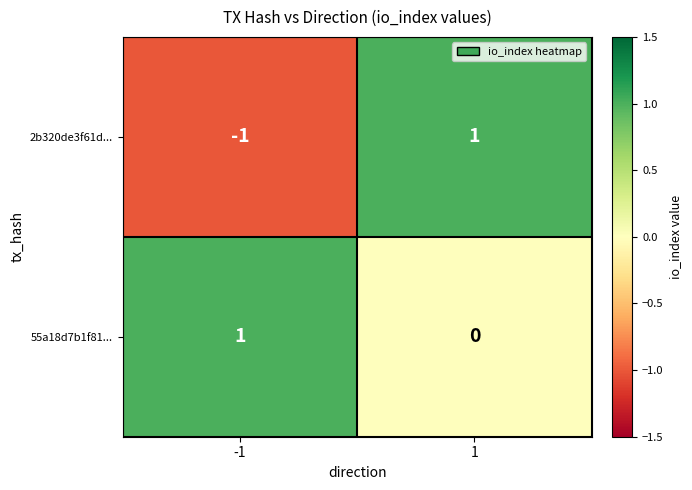

Which series has the largest range (max minus min)?

2b320de3f61d...